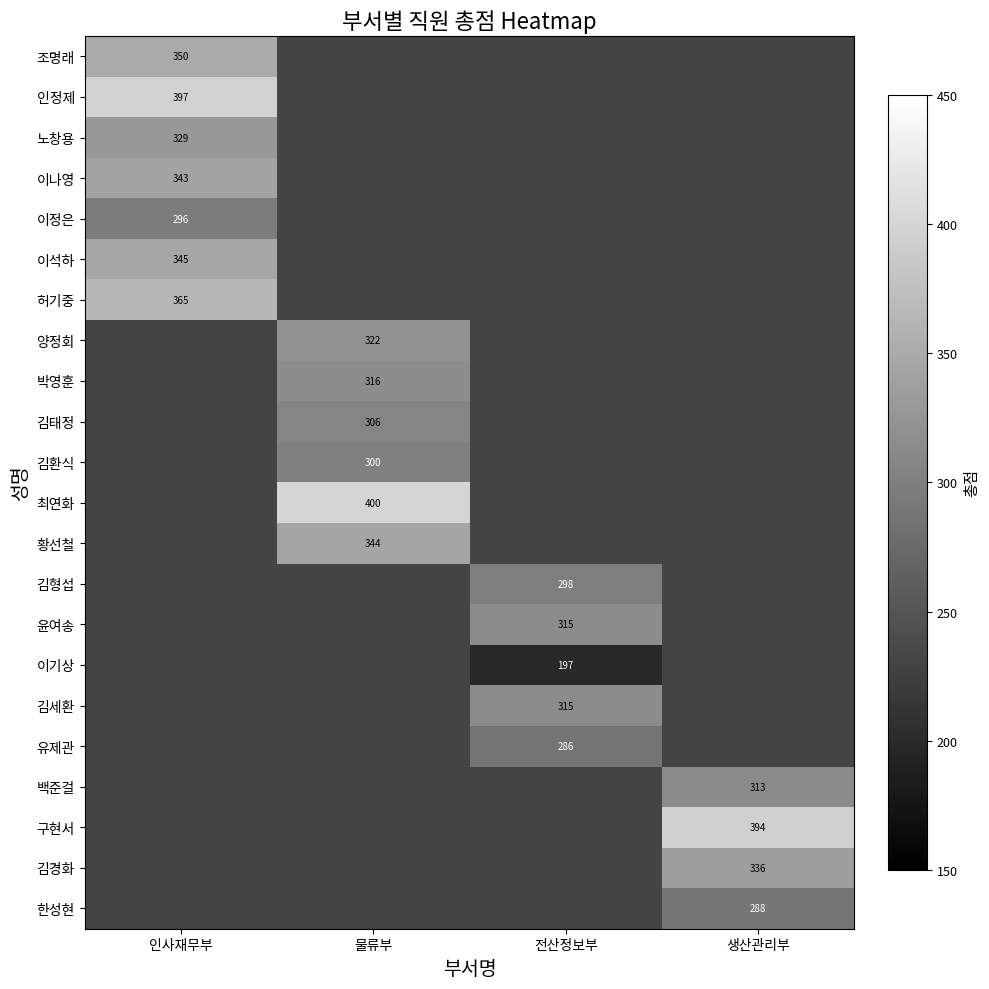

Is it true that 최연화 equals 139 at 물류부?

False